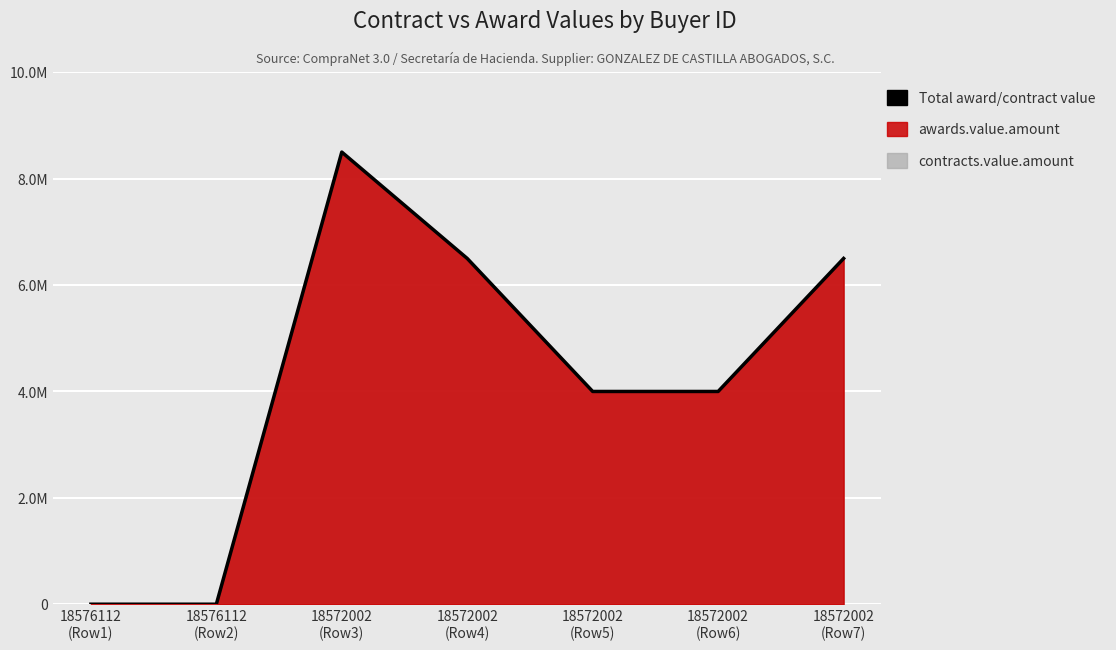

What is the greatest value displayed?

8500000